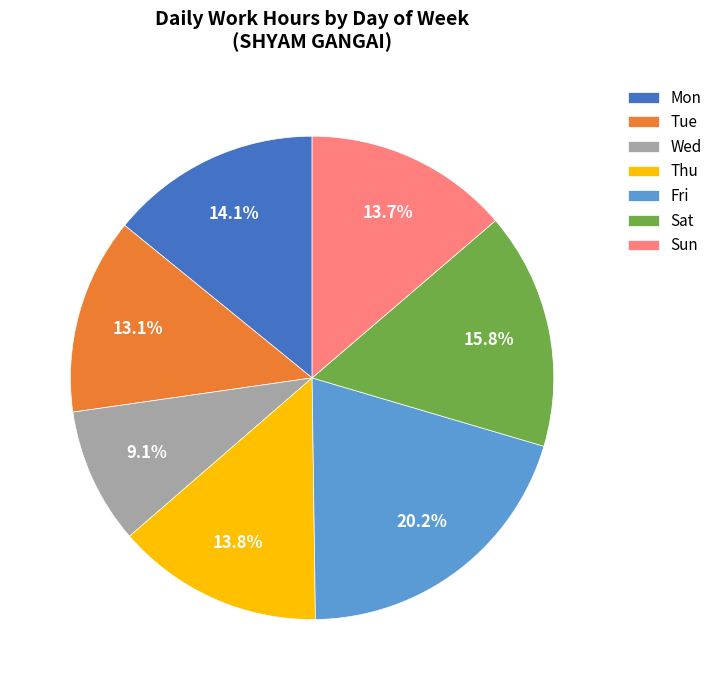

Between Fri and Wed, which is larger?

Fri